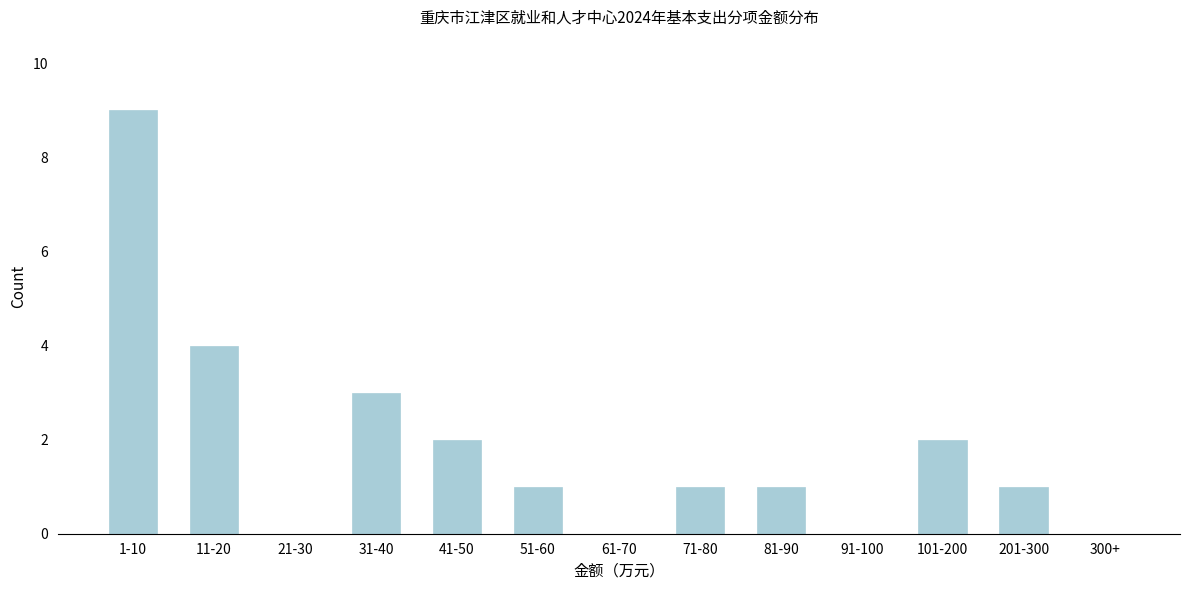

Reading left to right, extract all data points from this chart.

1-10=9	11-20=4	21-30=0	31-40=3	41-50=2	51-60=1	61-70=0	71-80=1	81-90=1	91-100=0	101-200=2	201-300=1	300+=0